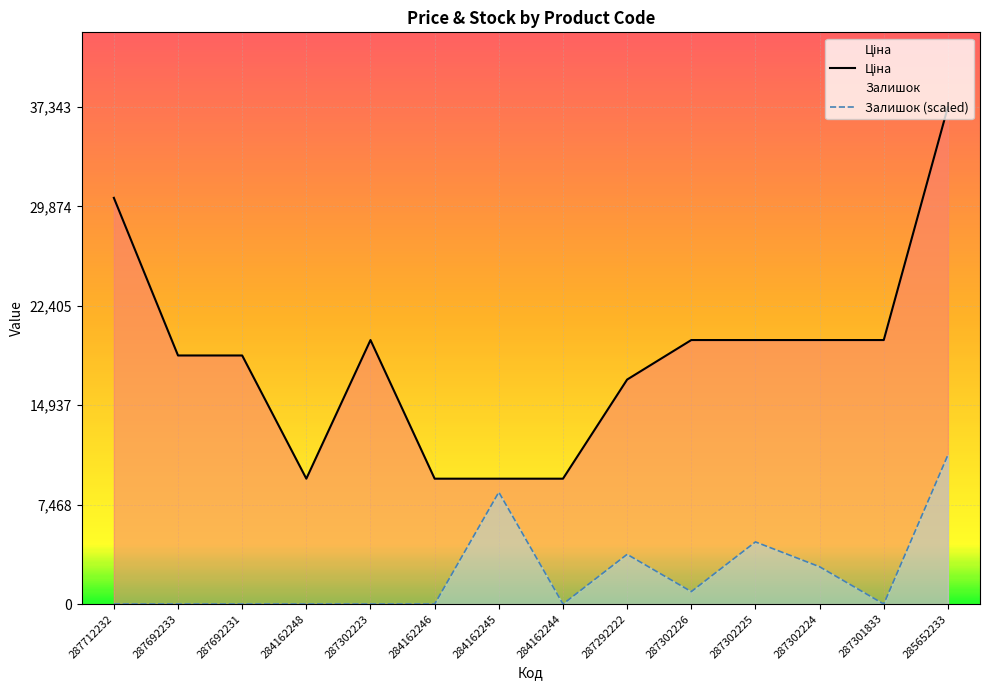

What position from the left is 284162248?

4